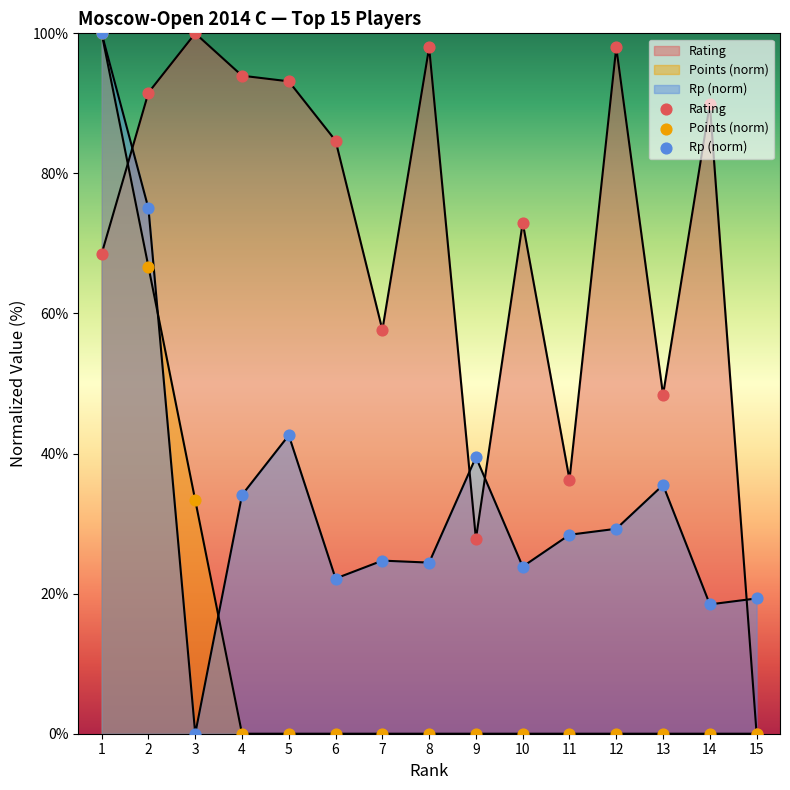

Which series contains the lowest Y value?

Rating